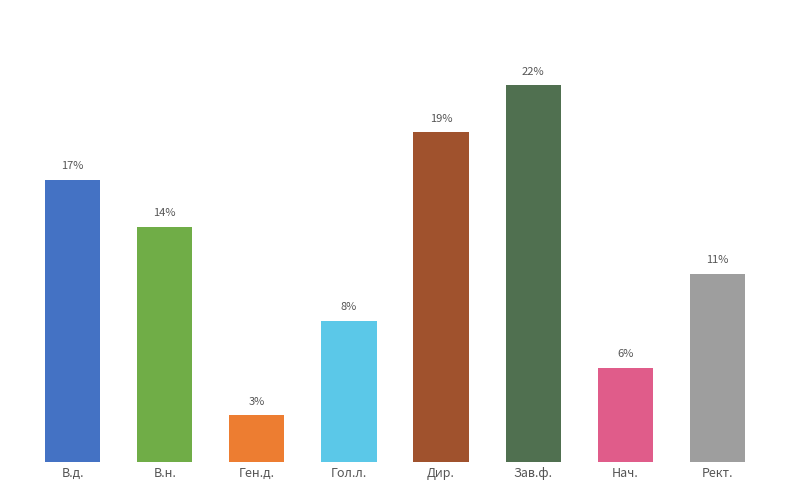

At which label is the value closest to 12?

Рект.